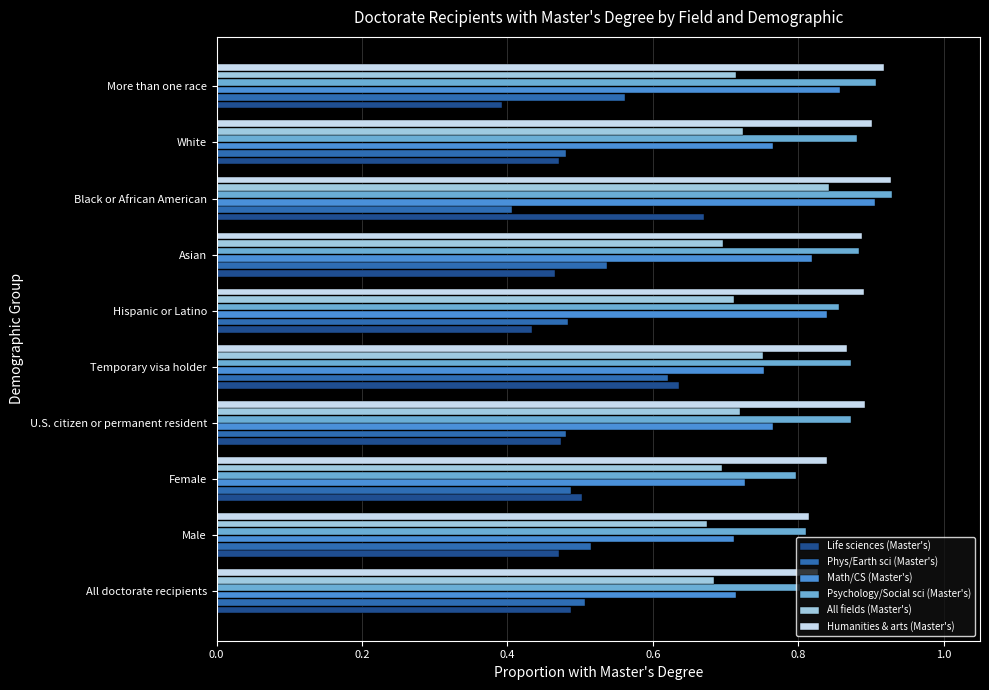

What is the total value across all series at Male?

4.0